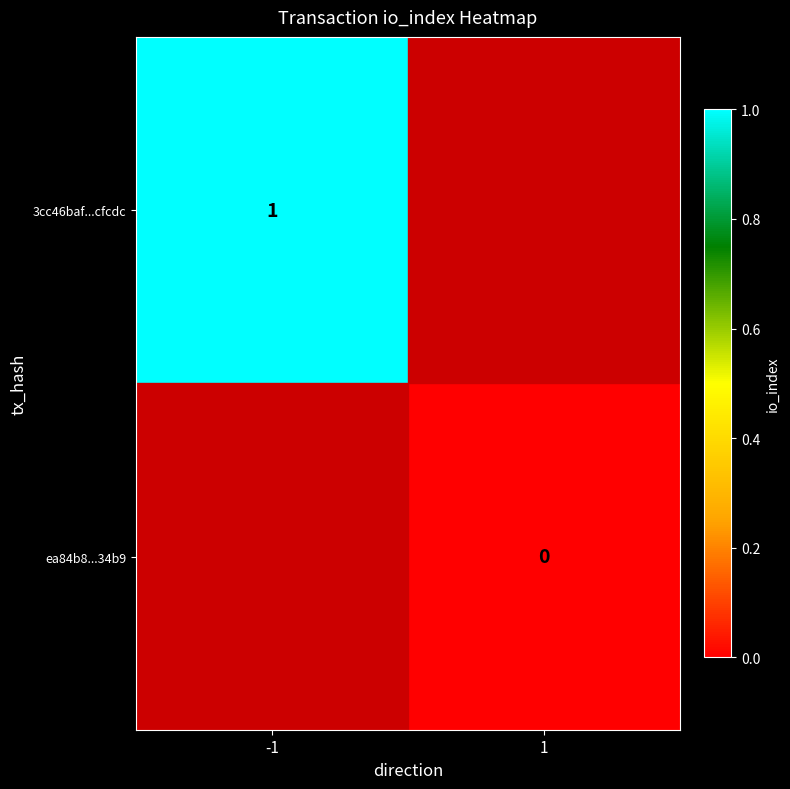

At -1, list the series in order from smallest to largest.

3cc46baf...cfcdc, ea84b8...34b9